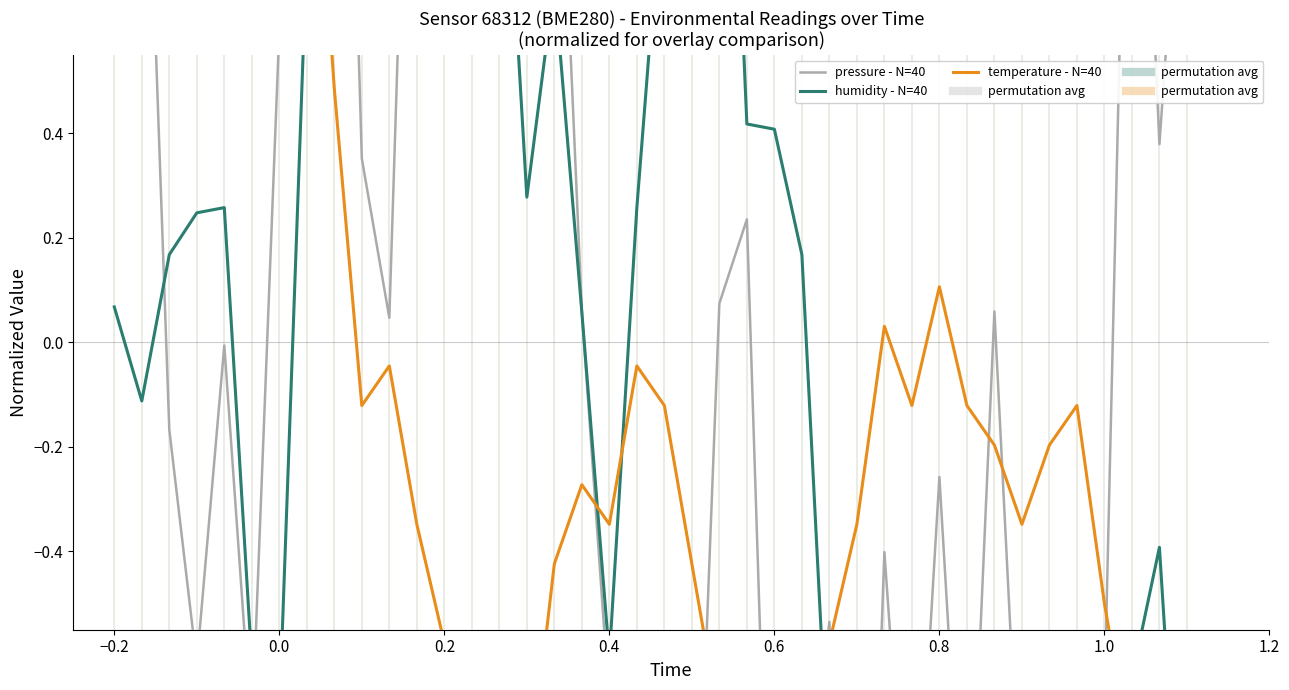

Is the value of humidity - N=40 at 38 greater than the value of temperature - N=40 at 33?

No